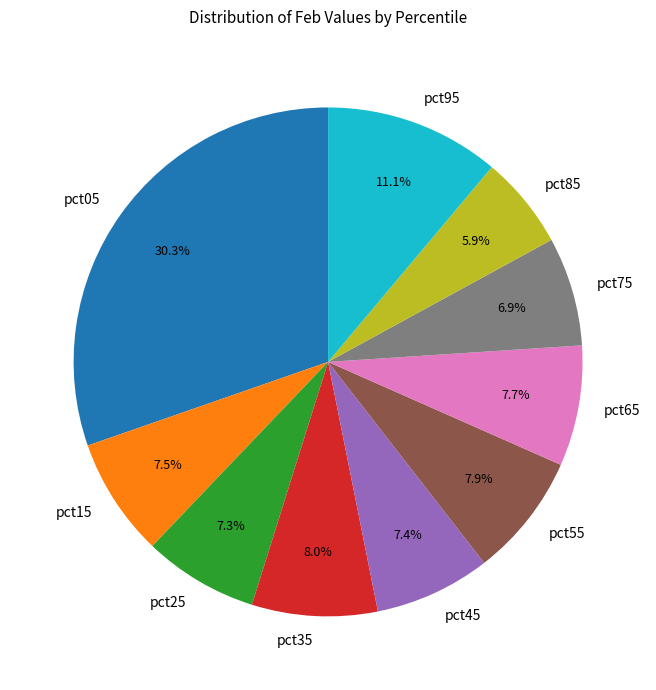

True or false: pct85 accounts for 6% of the total.

True